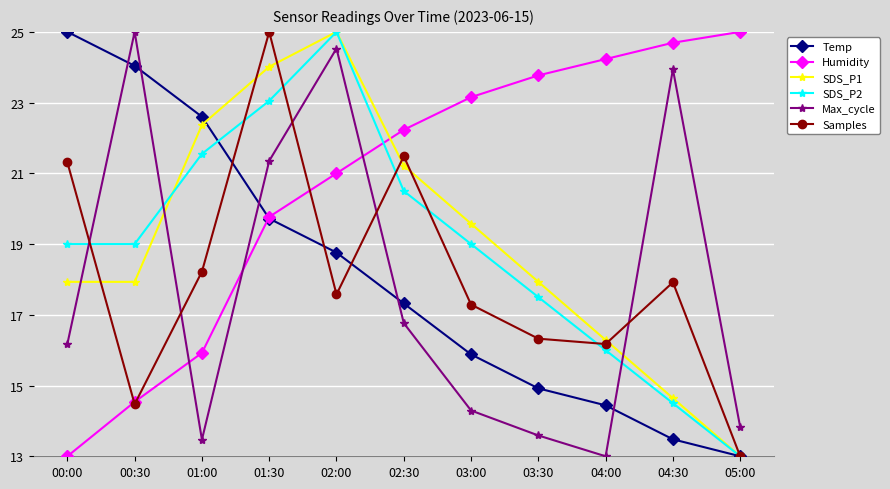

Read the SDS_P2 value at 00:30.

19.0